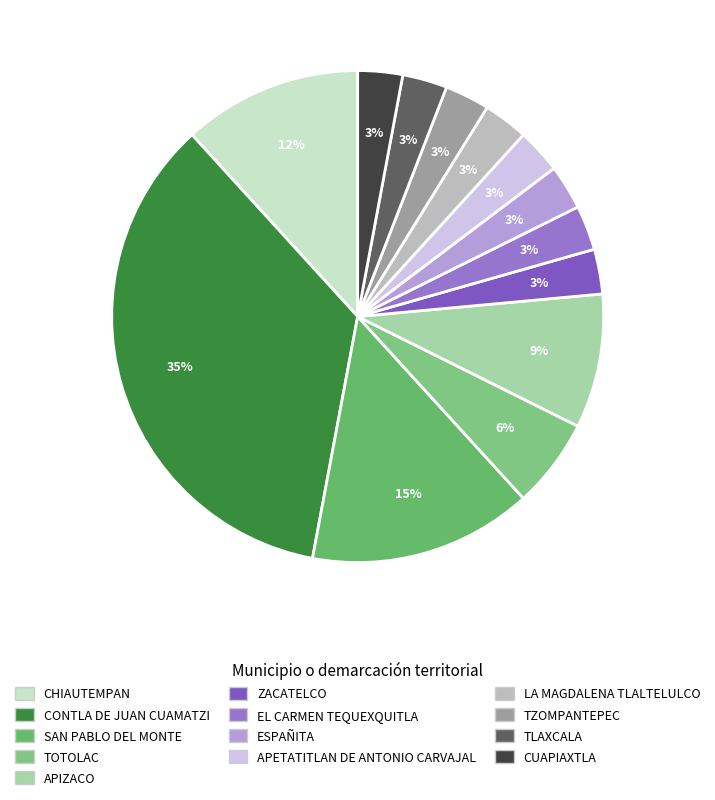

Is there a majority slice in this chart?

No